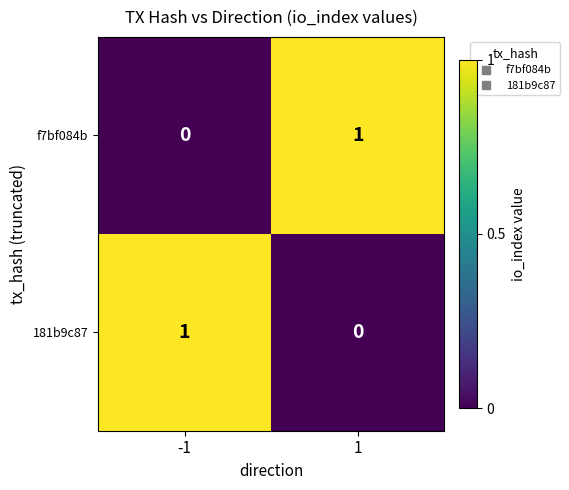

True or false: f7bf084b has a value of 0 at -1.

True